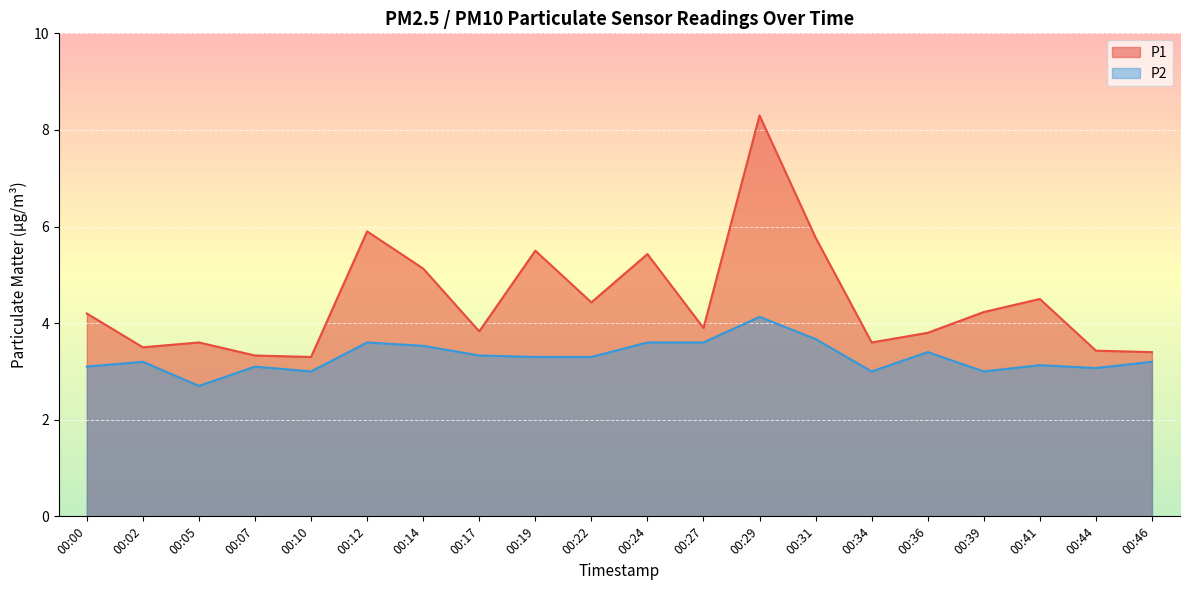

Reading right to left, what are all the values shown in this chart?

P1: 3.4	3.4	4.5	4.2	3.8	3.6	5.8	8.3	3.9	5.4	4.4	5.5	3.8	5.1	5.9	3.3	3.3	3.6	3.5	4.2
P2: 3.2	3.1	3.1	3.0	3.4	3.0	3.7	4.1	3.6	3.6	3.3	3.3	3.3	3.5	3.6	3.0	3.1	2.7	3.2	3.1